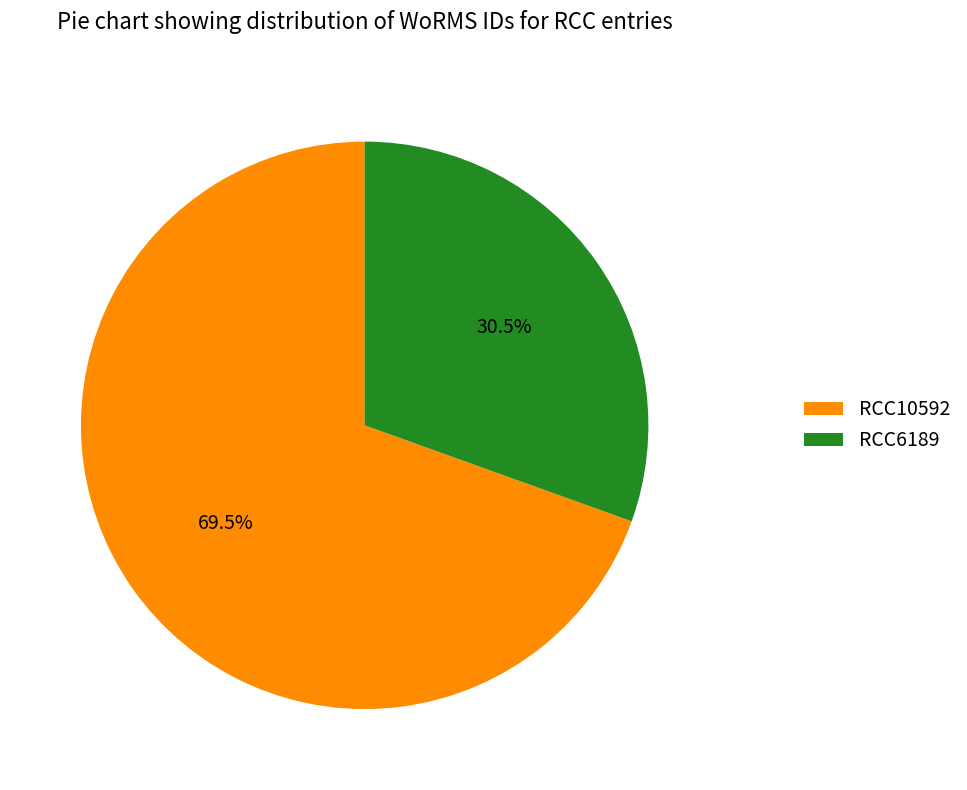

Rank the categories by value from highest to lowest.

RCC10592, RCC6189